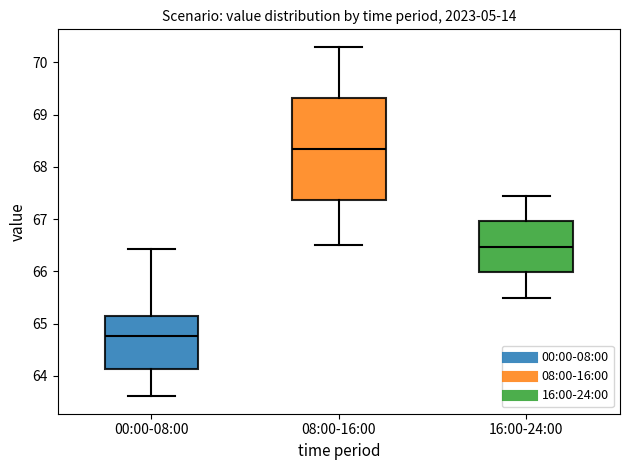

Where does the lower whisker of the box for 08:00-16:00 end on the y-axis? The values are not printed on the chart, so give them approximately, as read against the axis.

66.5